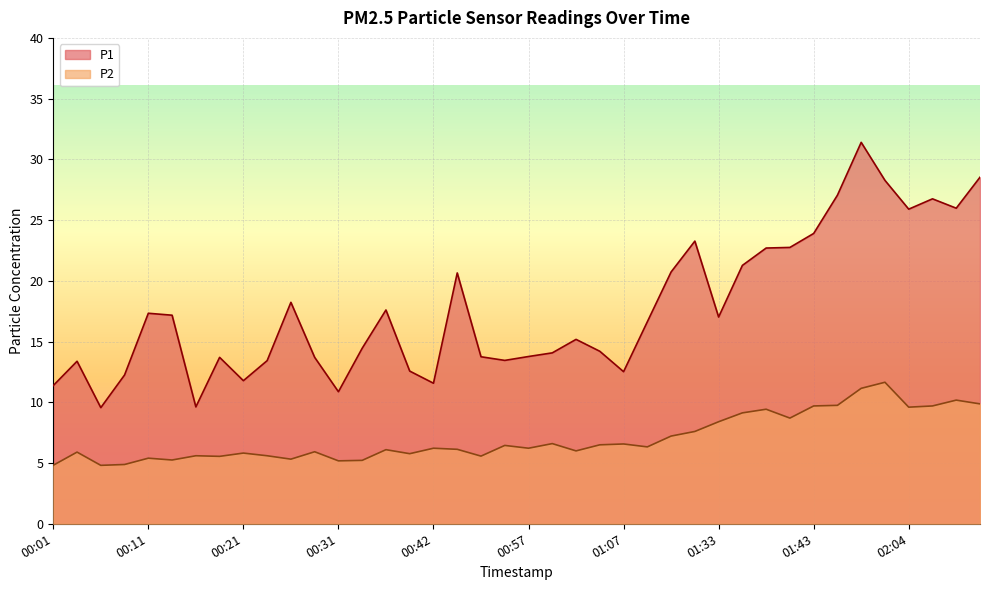

Reading left to right, transcribe all the data shown in this chart.

P1: 11.4	13.4	9.6	12.2	17.3	17.2	9.6	13.7	11.8	13.4	18.2	13.7	10.9	14.4	17.6	12.6	11.6	20.6	13.8	13.4	13.8	14.1	15.2	14.2	12.5	16.6	20.7	23.3	17.0	21.3	22.7	22.8	23.9	27.1	31.4	28.3	25.9	26.8	26.0	28.5
P2: 4.8	5.9	4.8	4.9	5.4	5.2	5.6	5.5	5.8	5.6	5.3	5.9	5.2	5.2	6.1	5.8	6.2	6.1	5.6	6.5	6.2	6.6	6.0	6.5	6.6	6.3	7.2	7.6	8.4	9.1	9.4	8.7	9.7	9.8	11.2	11.7	9.6	9.7	10.2	9.9